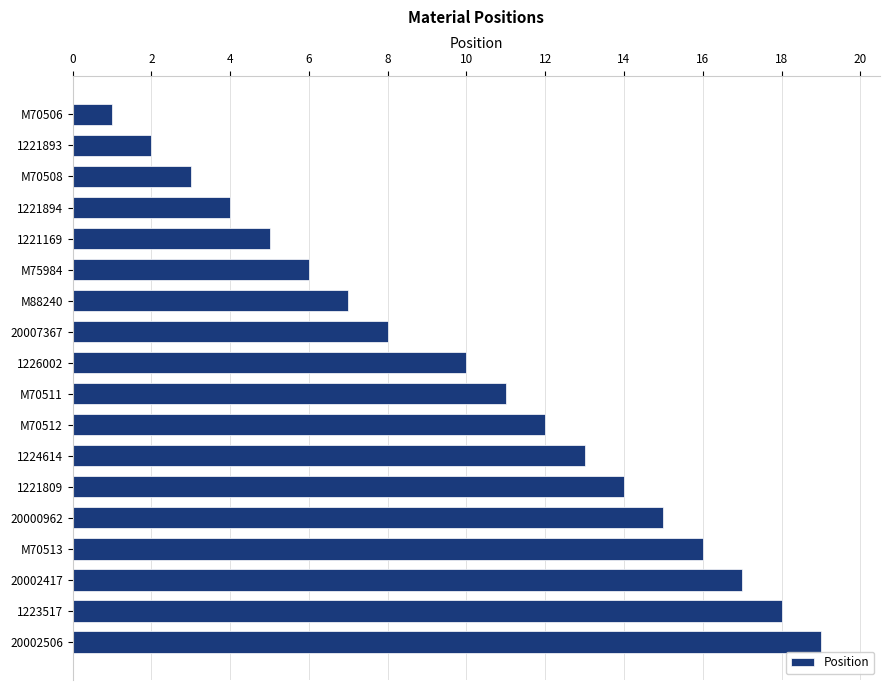

List the labels in order of value, smallest first.

M70506, 1221893, M70508, 1221894, 1221169, M75984, M88240, 20007367, 1226002, M70511, M70512, 1224614, 1221809, 20000962, M70513, 20002417, 1223517, 20002506